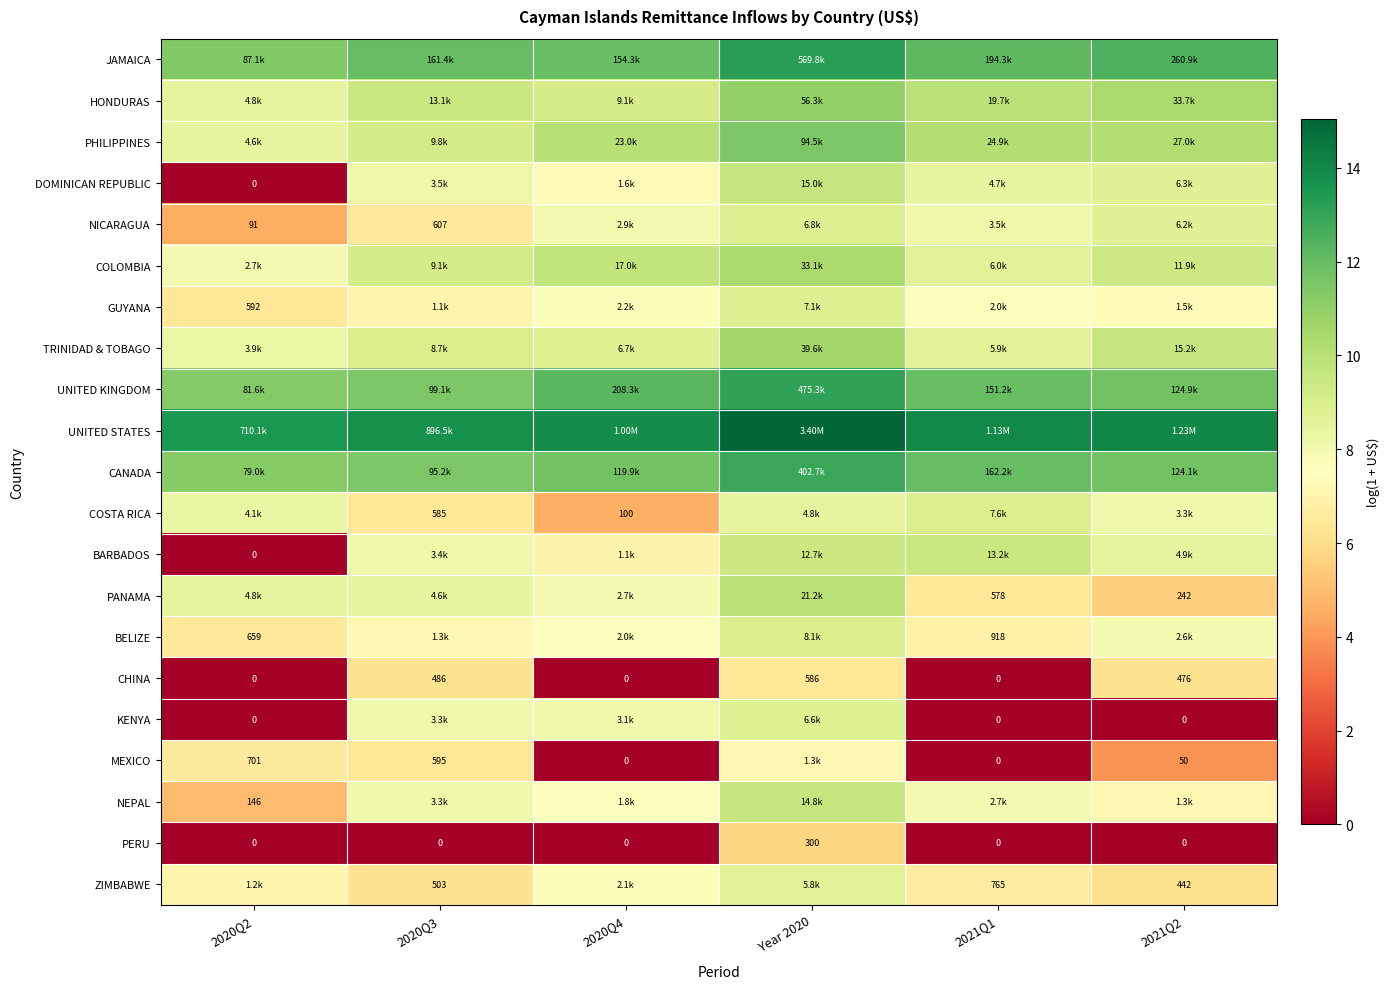

Where does the NEPAL series first go above 7?

2020Q3